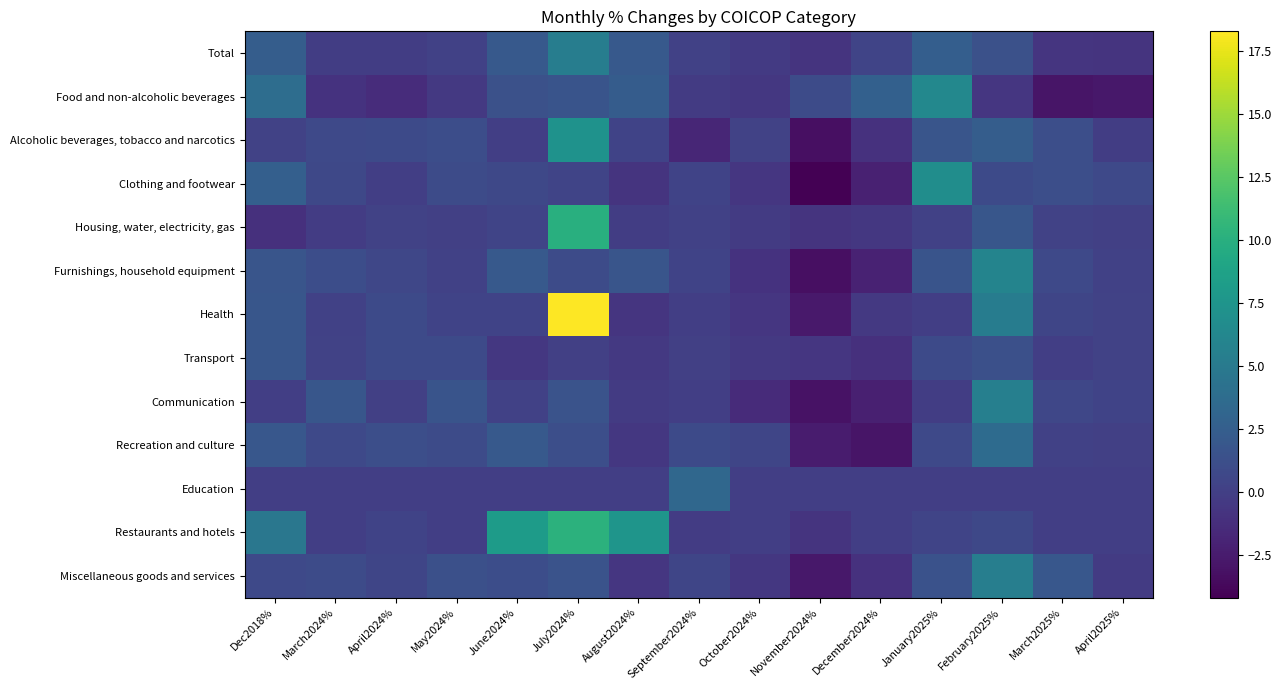

At which category does the chart reach its peak across all series?

July2024%